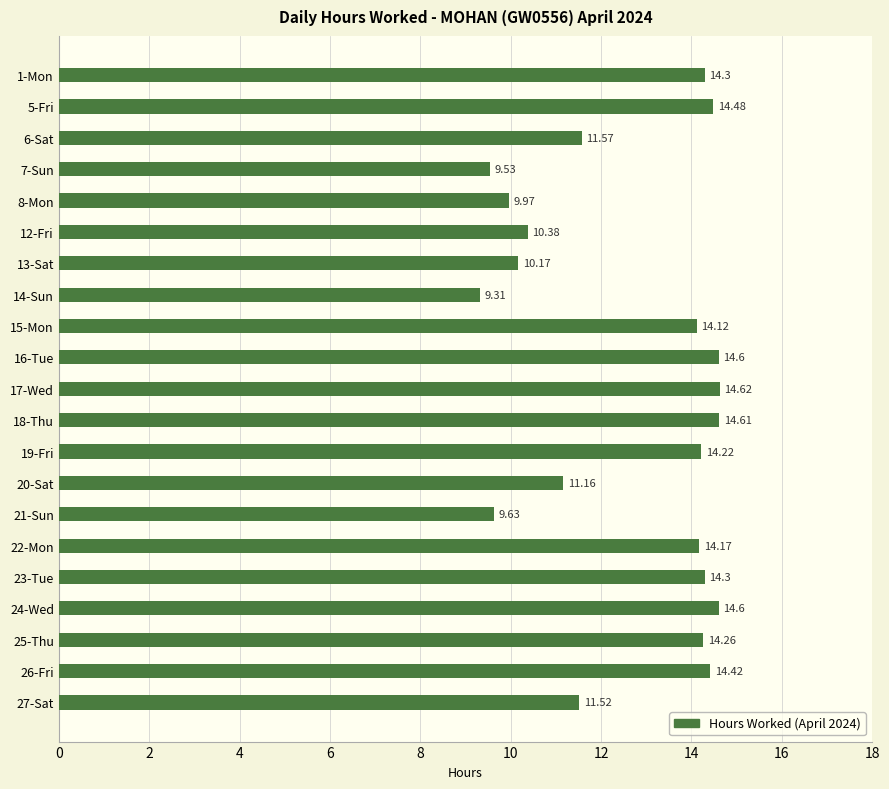

What is the difference between the maximum and minimum values?

5.3